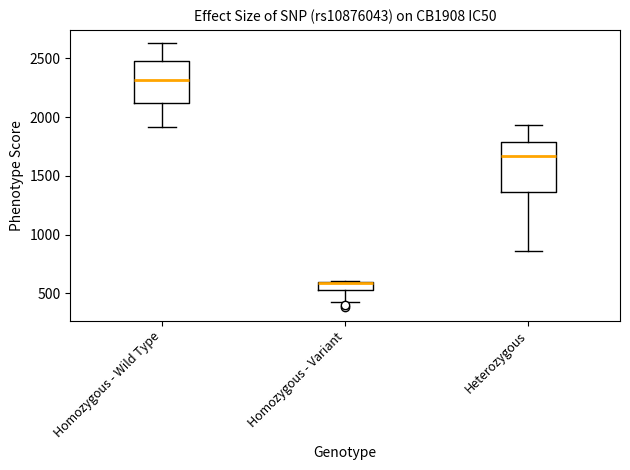

Which box is the tallest, from its lower edge to its upper edge?

Heterozygous